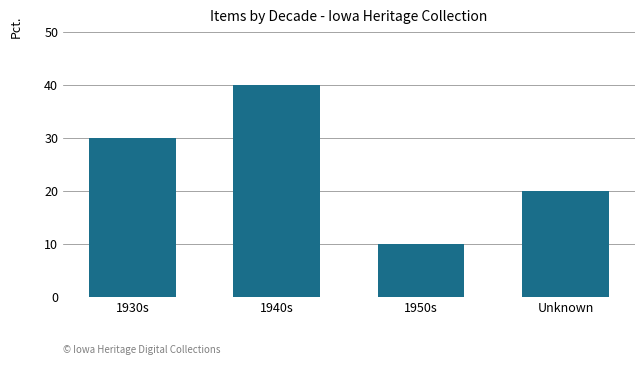

What position from the left is 1950s?

3